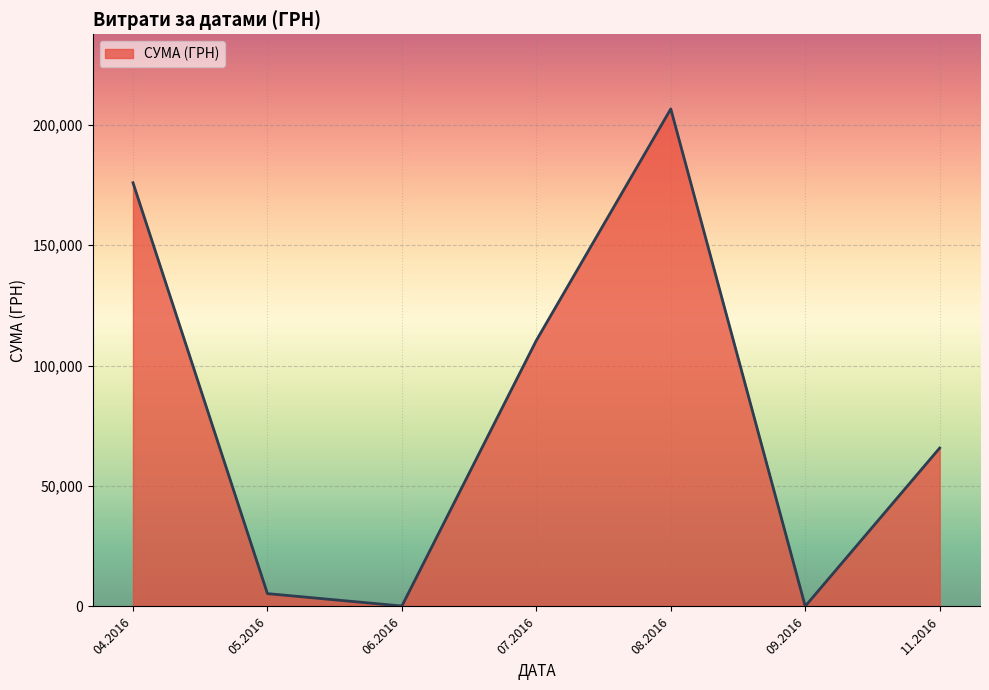

How many distinct data groups are displayed?

1